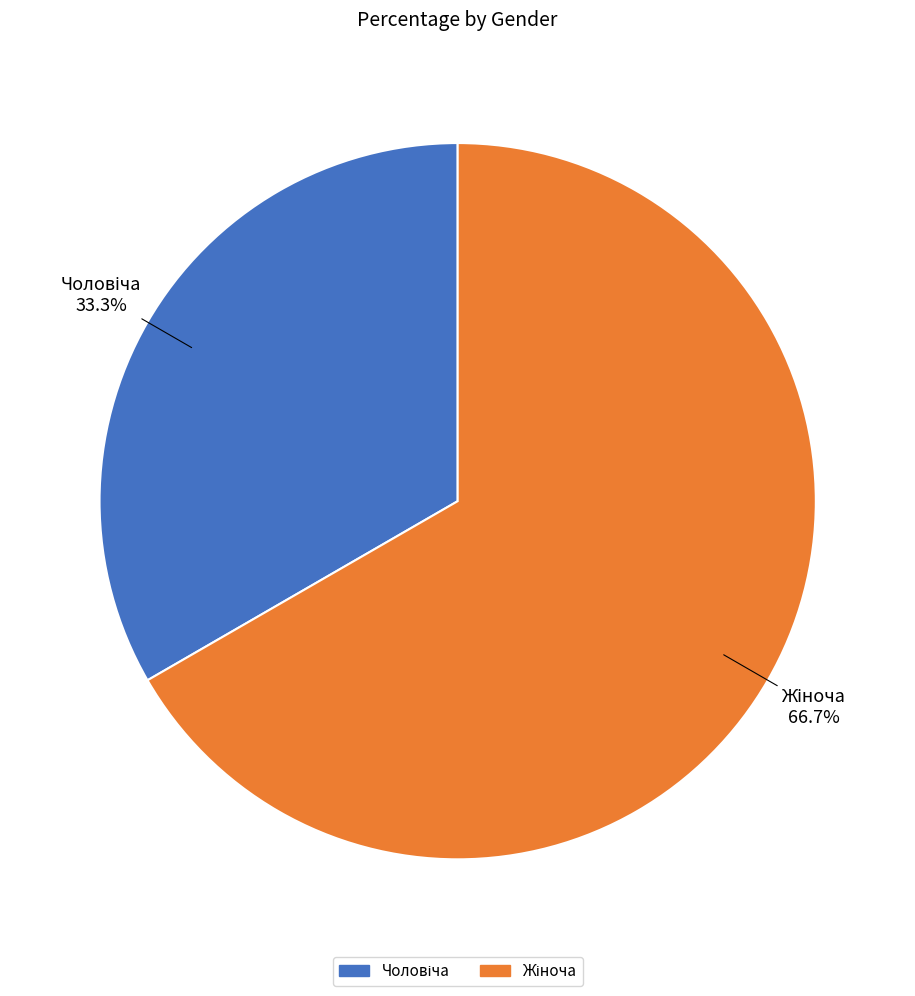

Does any single category account for the majority?

Yes